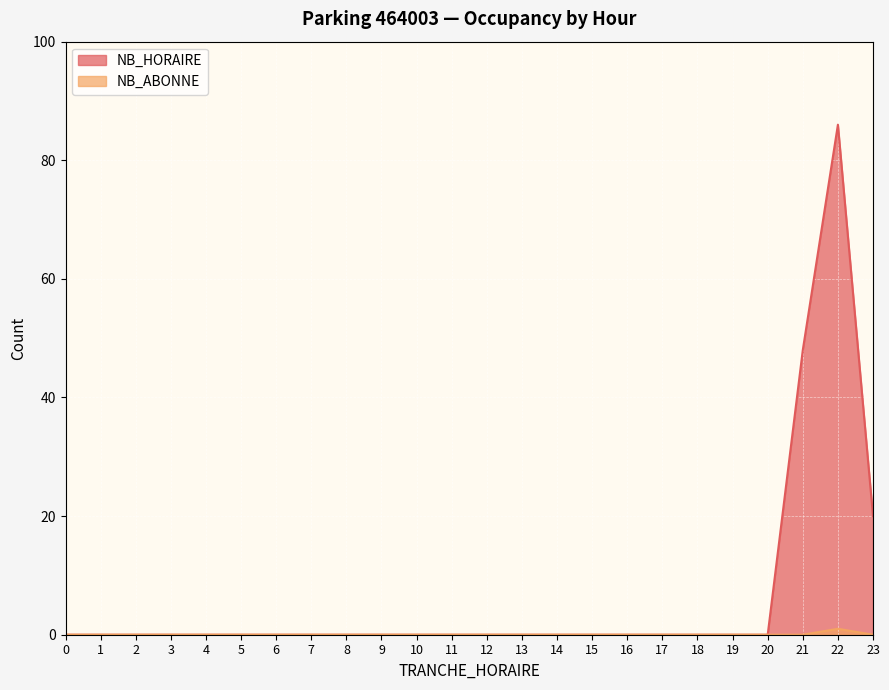

The NB_HORAIRE series shows 0 at 17. True or false?

True